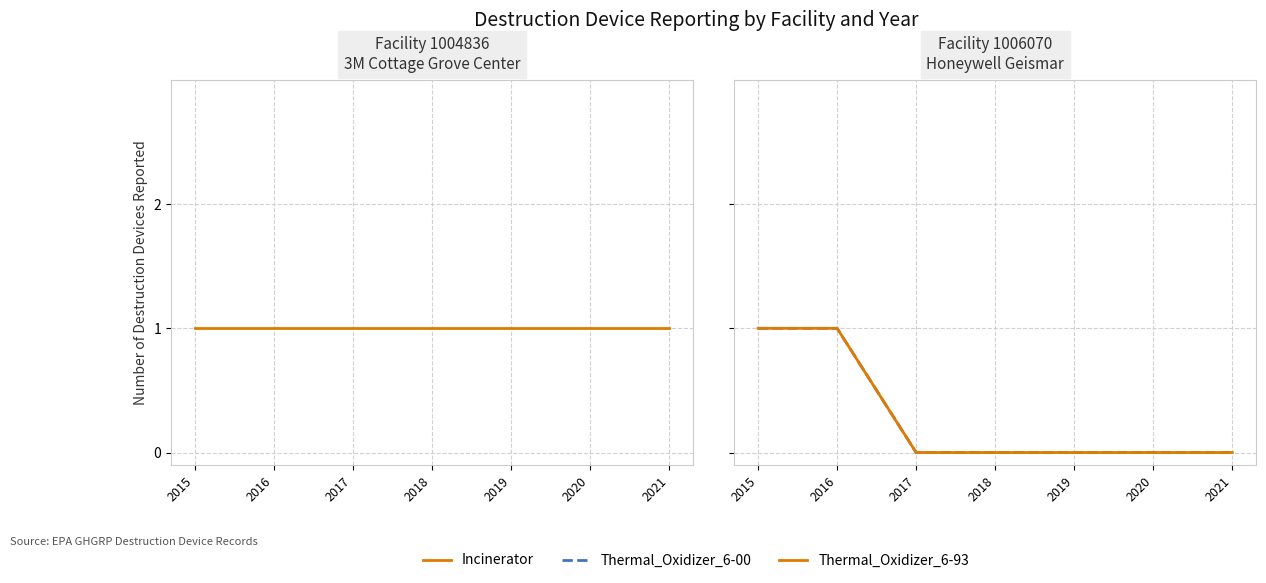

Reading right to left, extract all data points from this chart.

Incinerator: 1	1	1	1	1	1	1
Thermal_Oxidizer_6-00: 0	0	0	0	0	1	1
Thermal_Oxidizer_6-93: 0	0	0	0	0	1	1